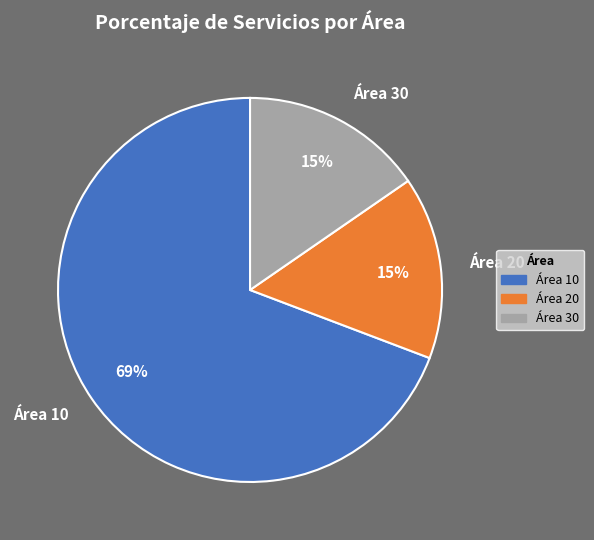

To the nearest percent, what portion does Área 30 represent?

15%